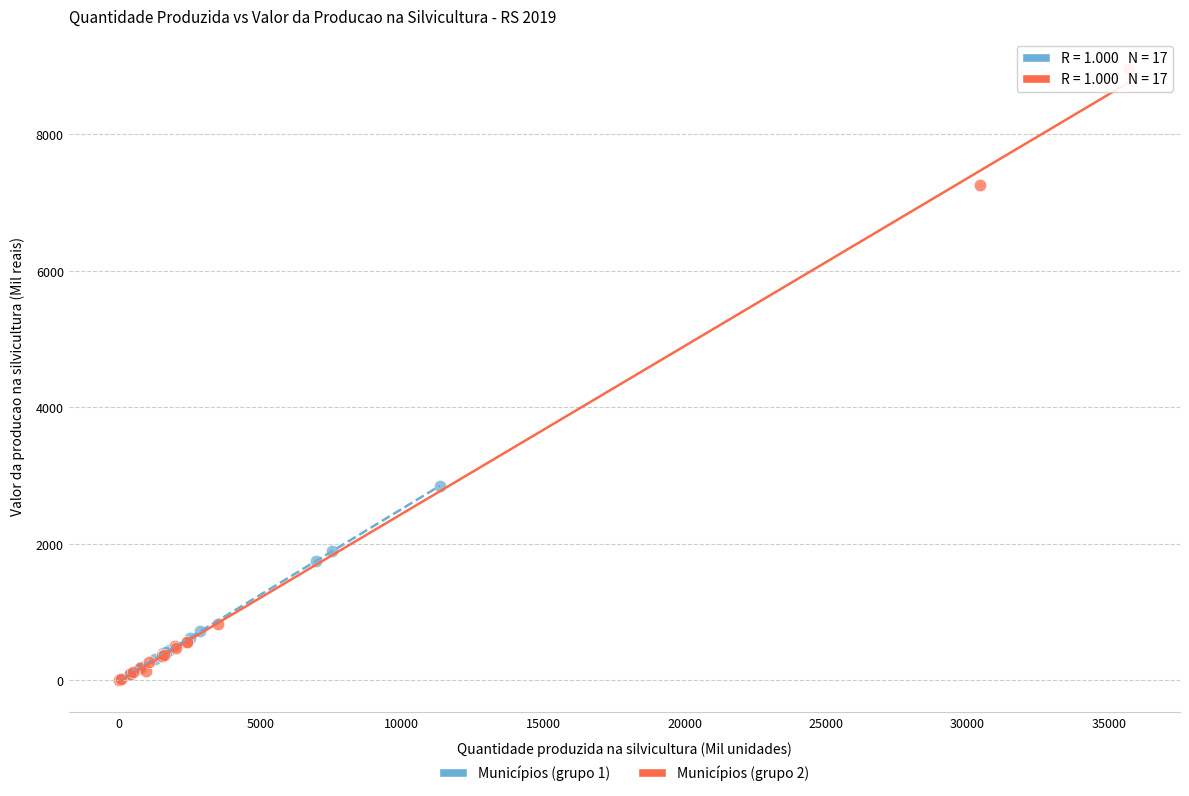

Which series reaches the maximum Y coordinate?

Municípios (grupo 2)